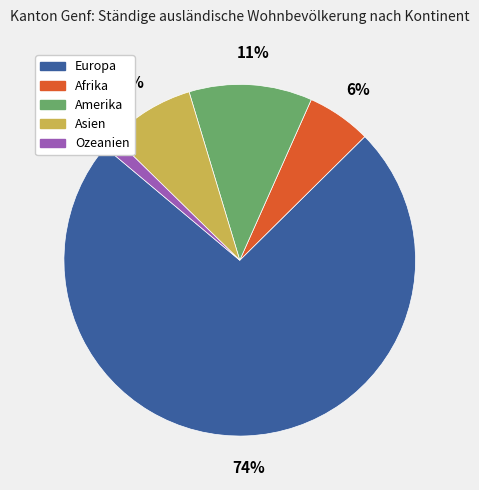

Is the sum of Asien and Amerika greater than half?

No